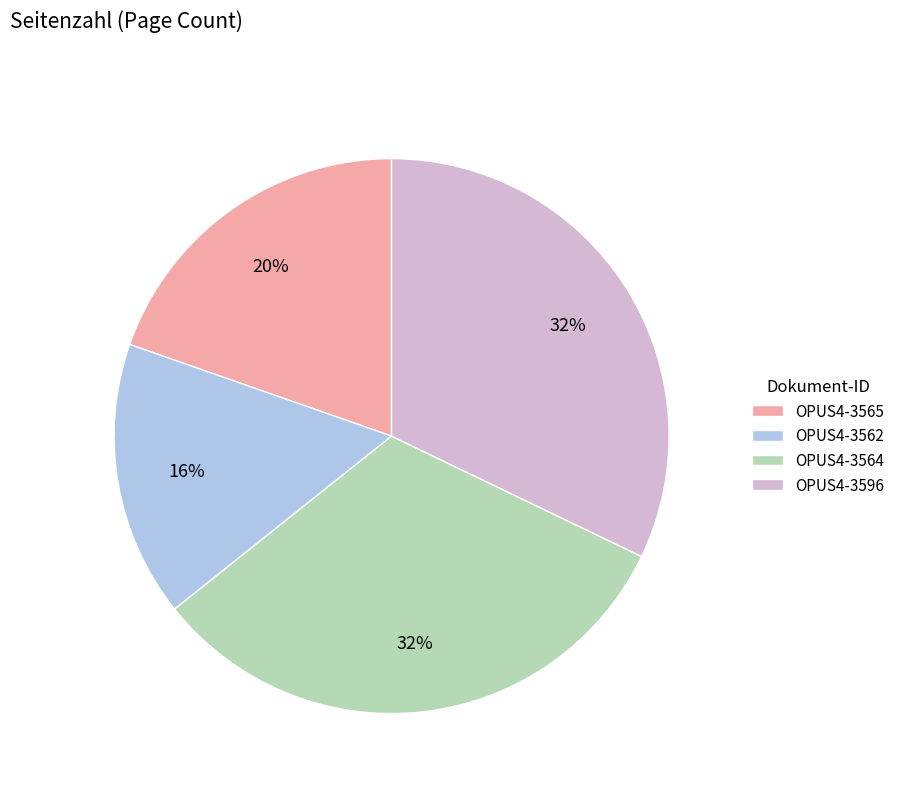

Which category has the smallest portion of the pie?

OPUS4-3562